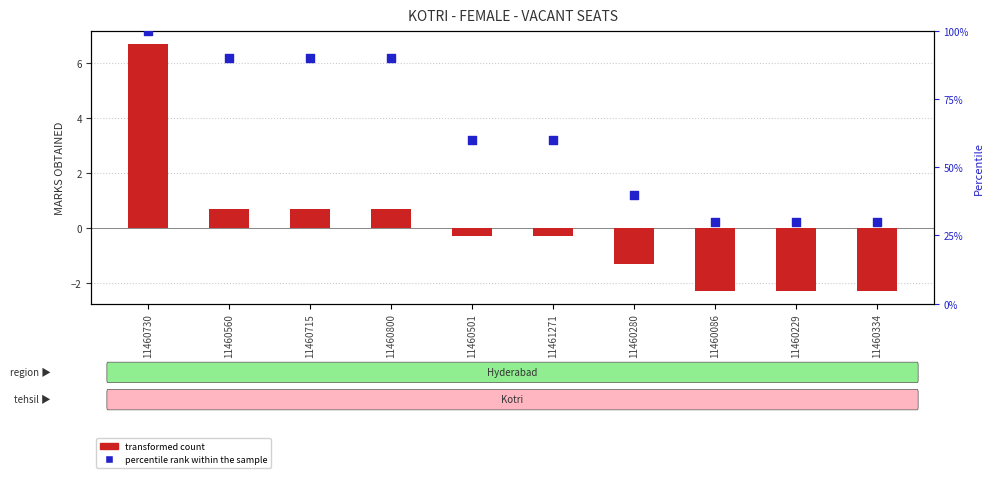

What is the total value across all series at 11460086?

27.7